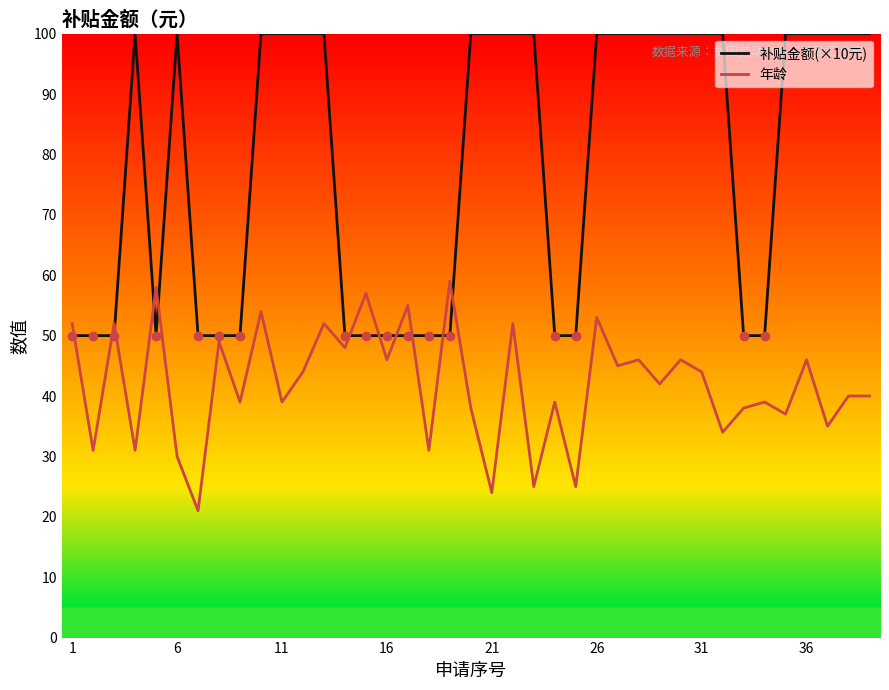

Which series has the largest total across all categories?

补贴金额(×10元)